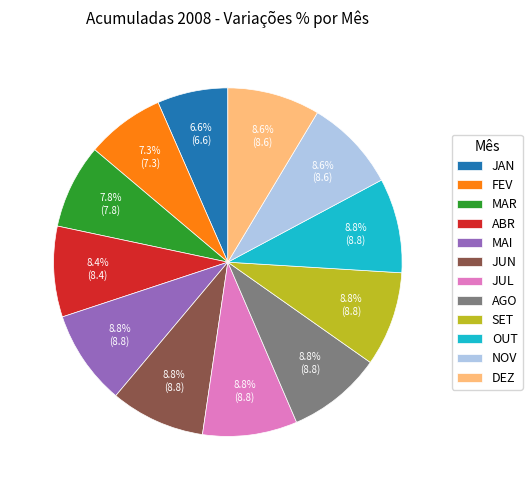

How many slices are in this pie chart?

12